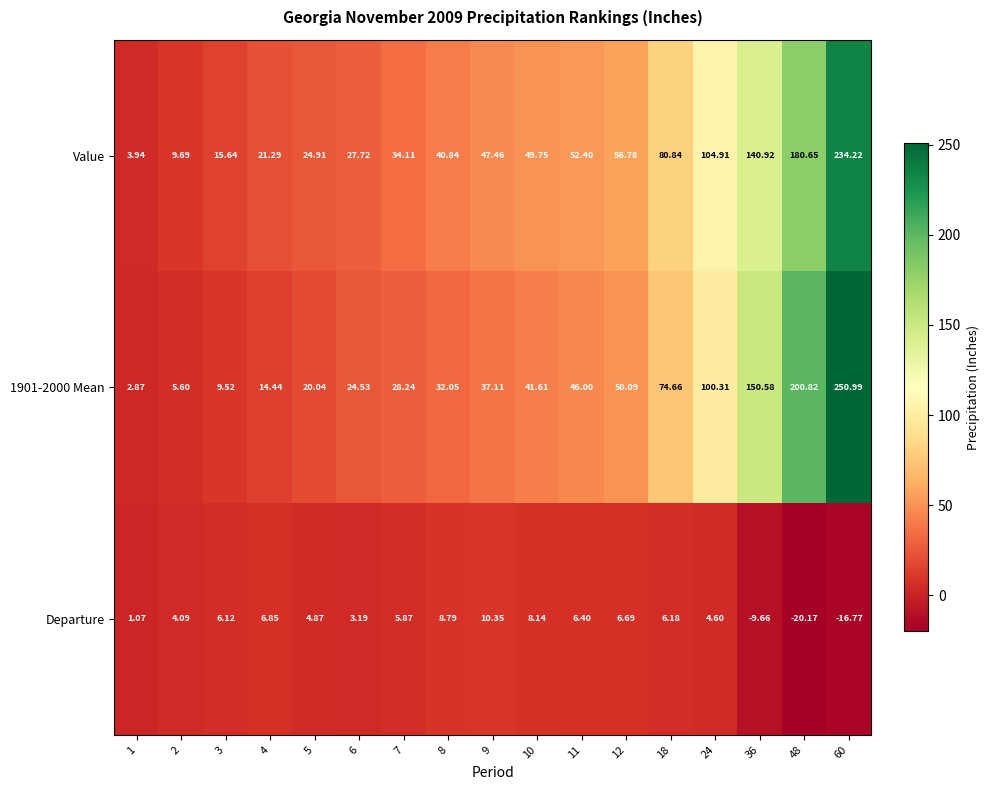

Is the value of 1901-2000 Mean at 4 greater than the value of Departure at 9?

Yes